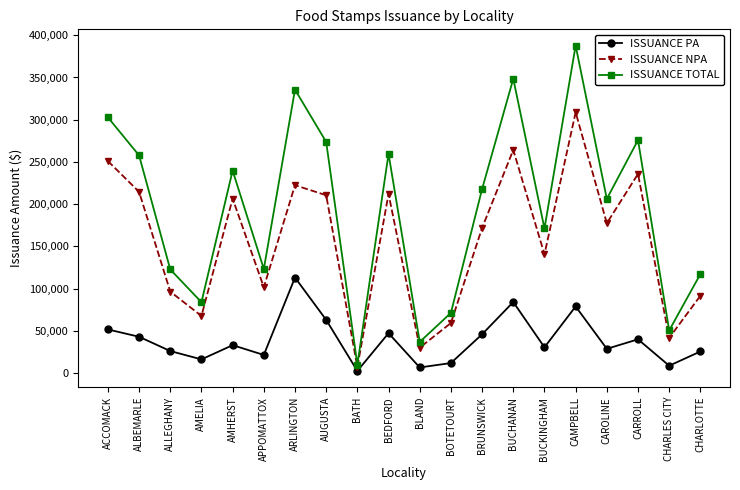

At which label is ISSUANCE TOTAL closest to 198869?

CAROLINE